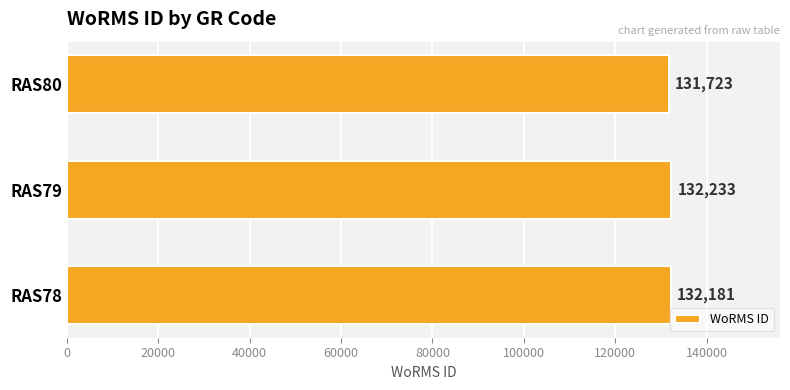

Does the chart contain any negative values?

No